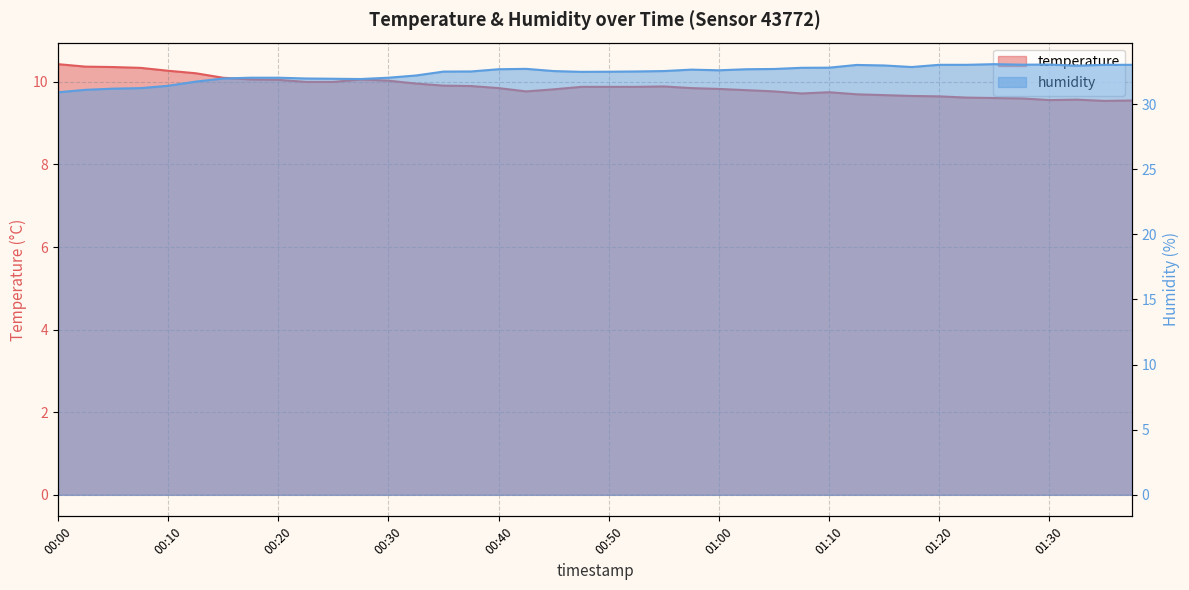

What position from the right is 00:55?

18